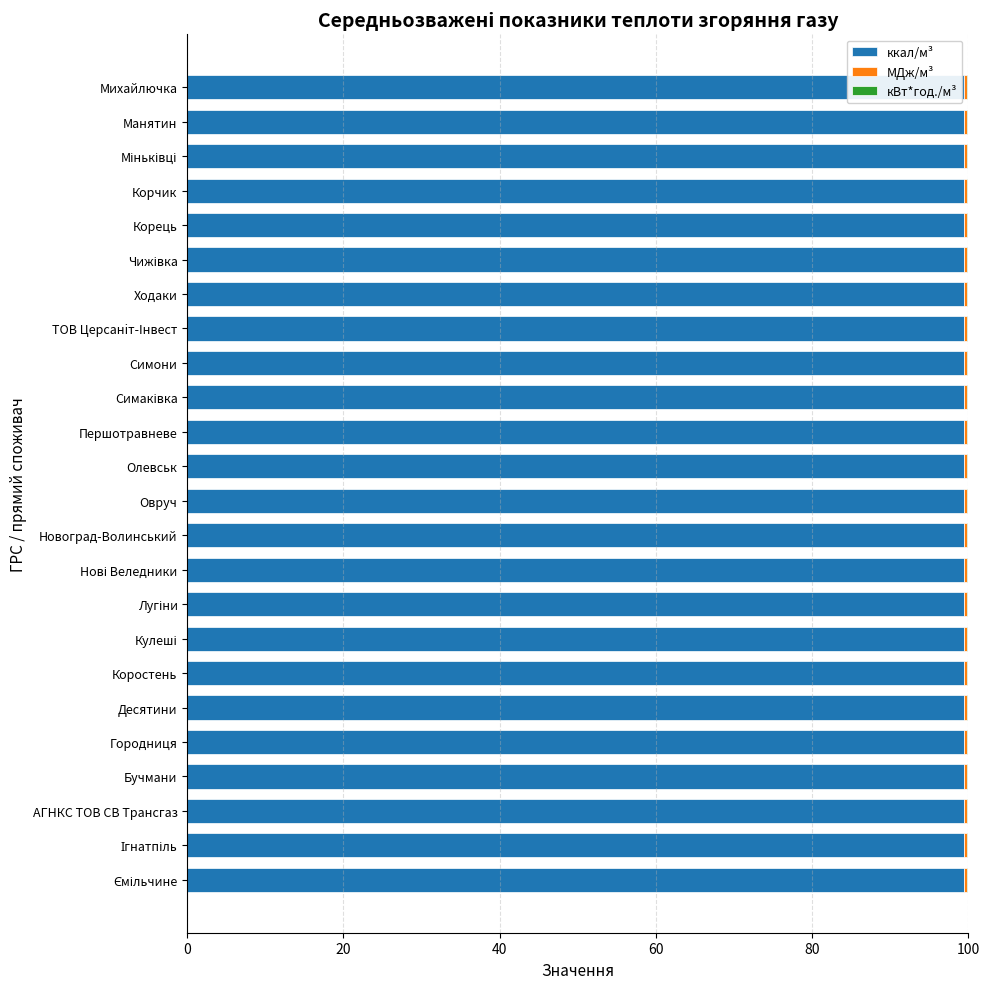

What is the sum of all ккал/м³ values?

2387.2